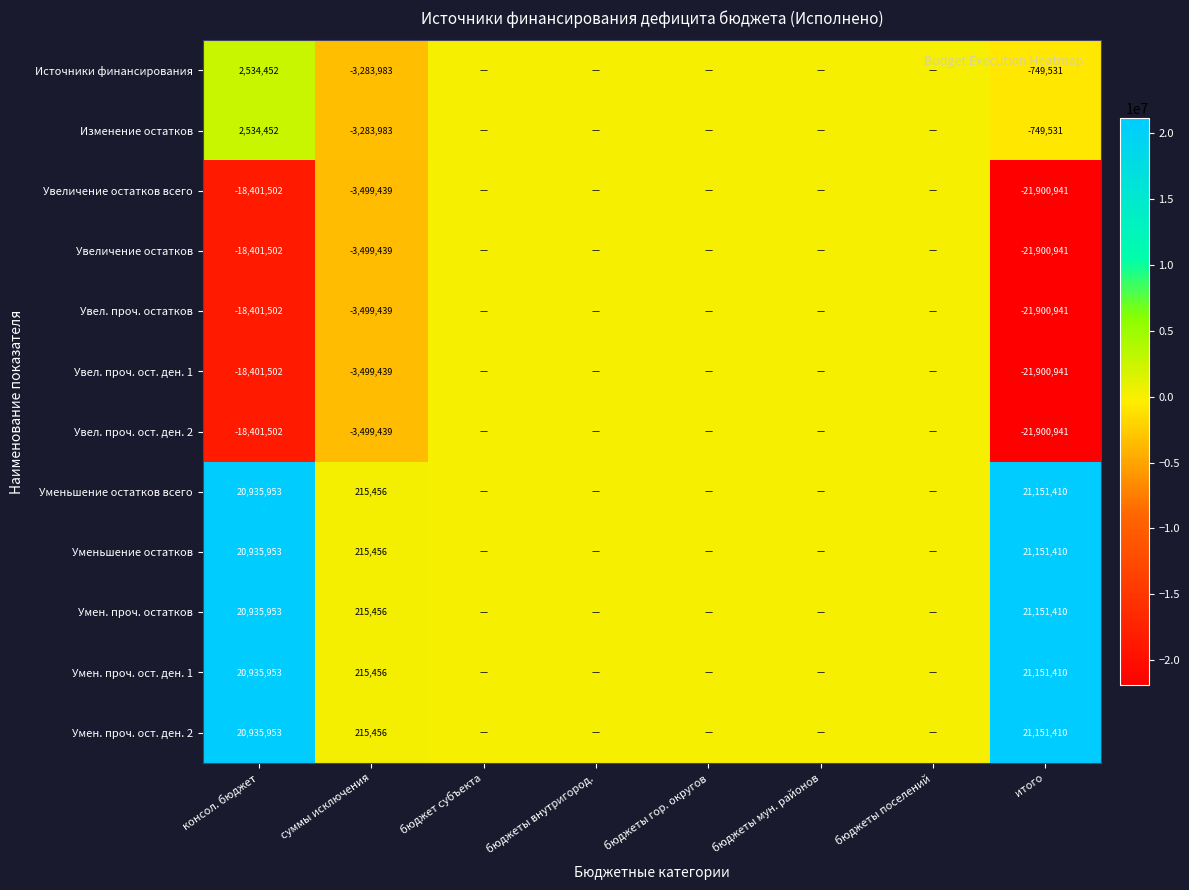

The value of Умен. проч. остатков at консол. бюджет is 20935953. True or false?

True